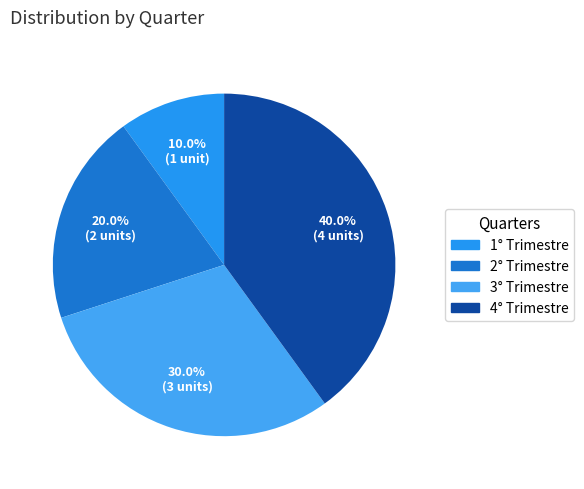

Which category has the smallest portion of the pie?

1° Trimestre